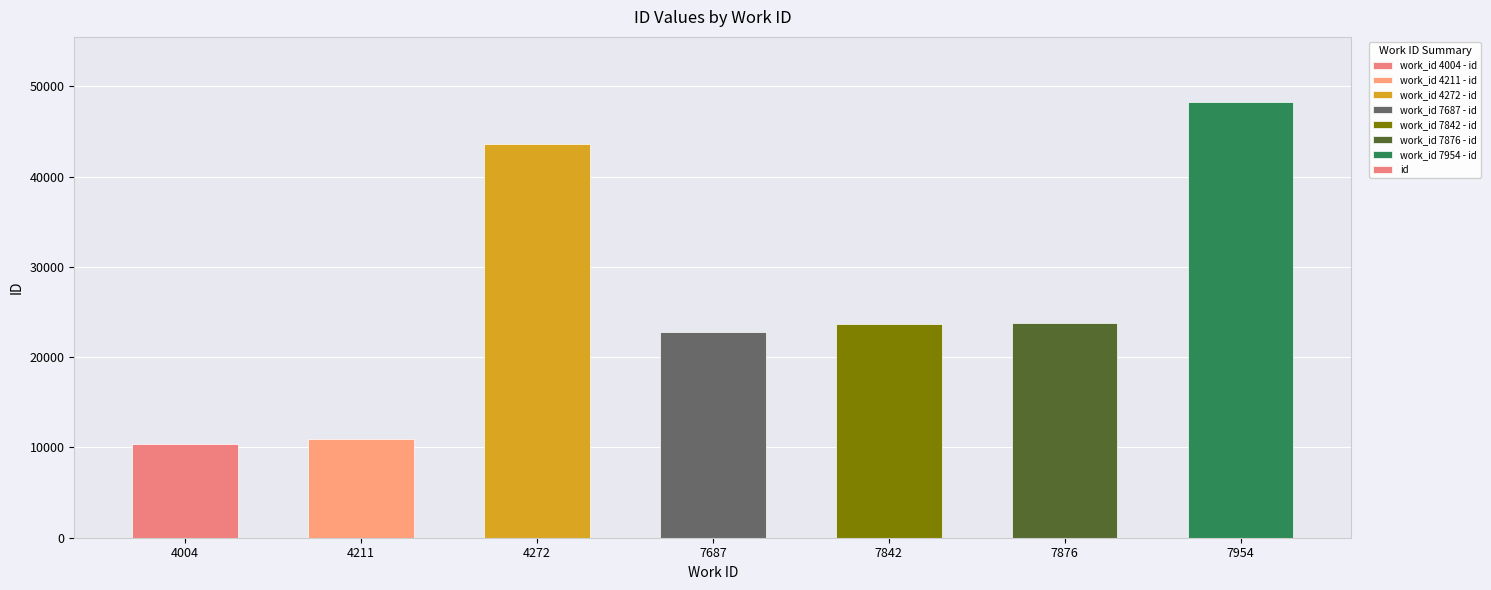

What is the maximum value shown in the chart?

48247